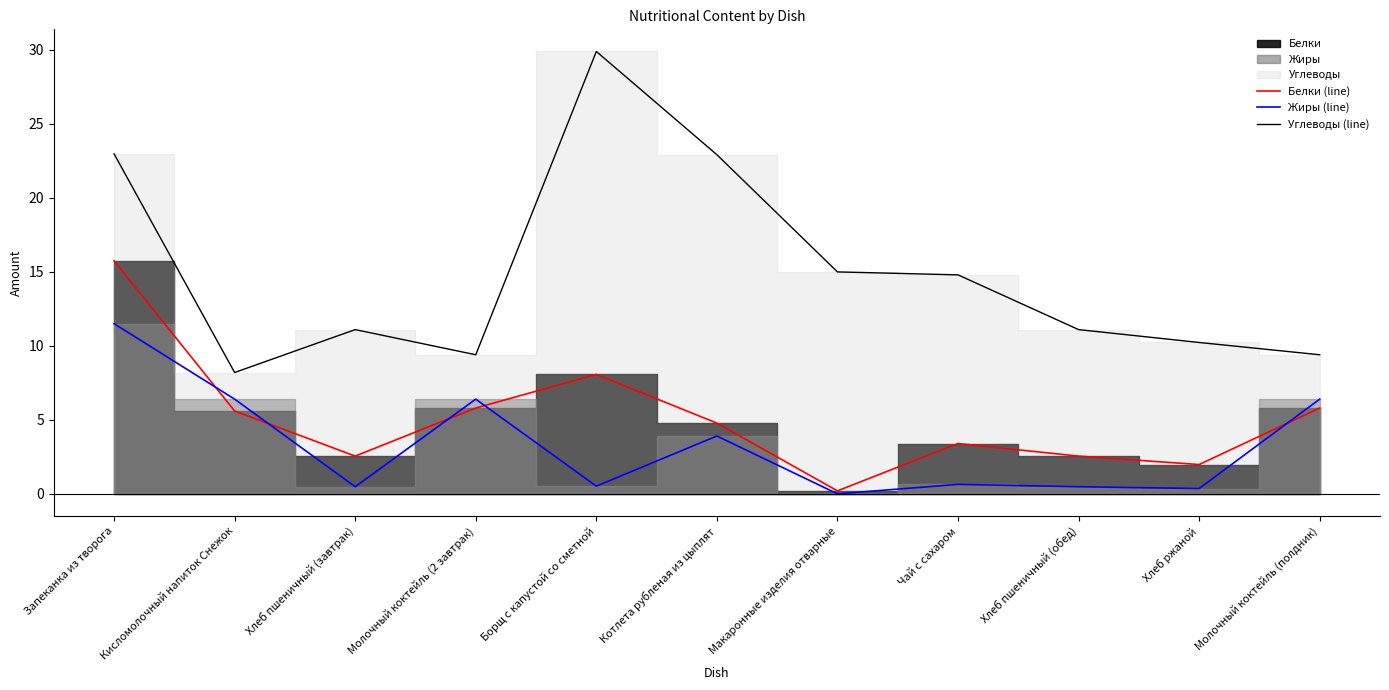

Reading left to right, what are all the values shown in this chart?

Белки (line): 15.8	5.6	2.5	5.8	8.1	4.8	0.2	3.4	2.5	2.0	5.8
Жиры (line): 11.5	6.4	0.5	6.4	0.5	3.9	0.0	0.6	0.5	0.4	6.4
Углеводы (line): 23.0	8.2	11.1	9.4	29.9	22.9	15.0	14.8	11.1	10.2	9.4